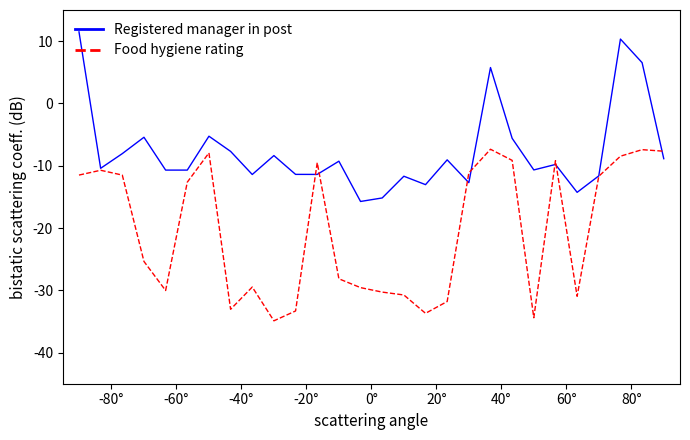

Which series has the largest total across all categories?

Registered manager in post